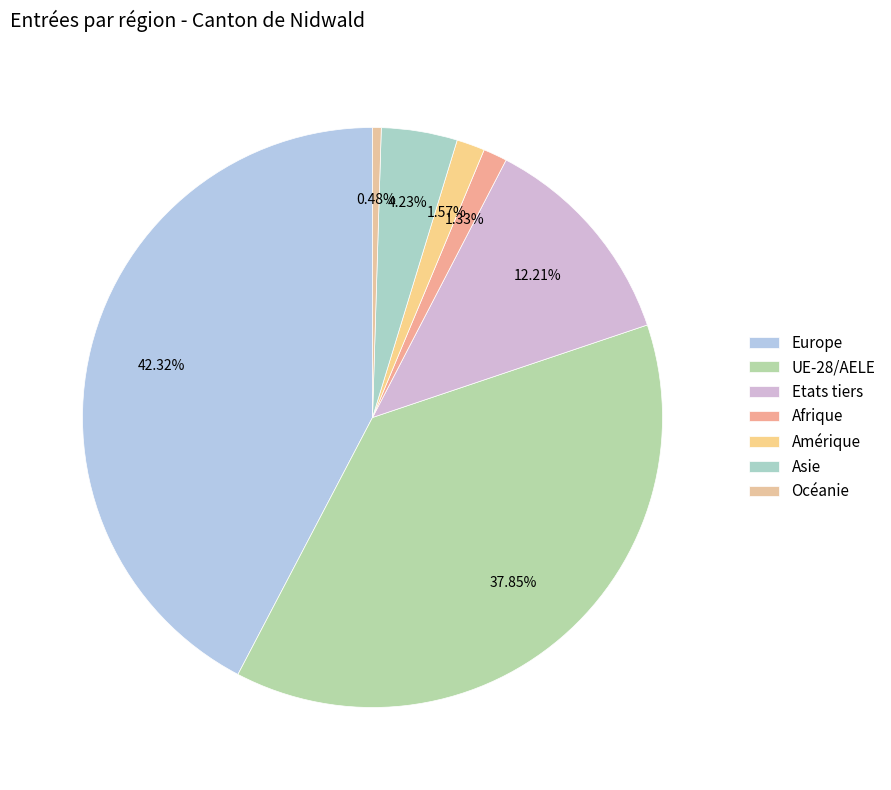

How many slices are in this pie chart?

7